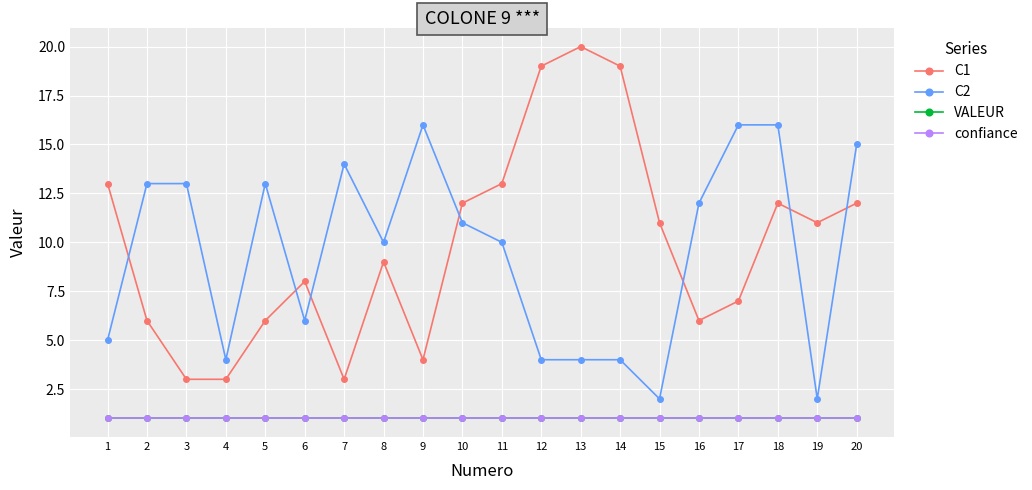

Does the chart have visible grid lines?

Yes